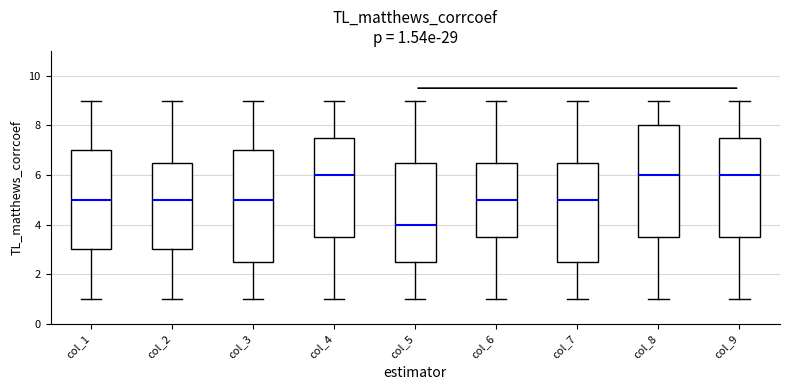

Which box's median line is the lowest?

col_5